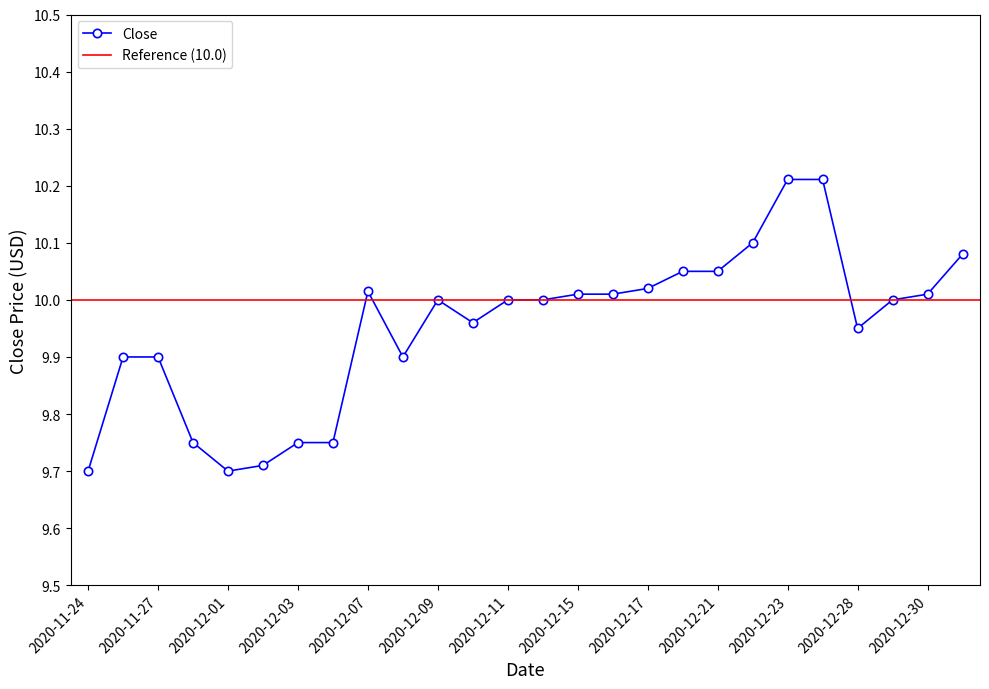

What is the sum of all values?

258.7